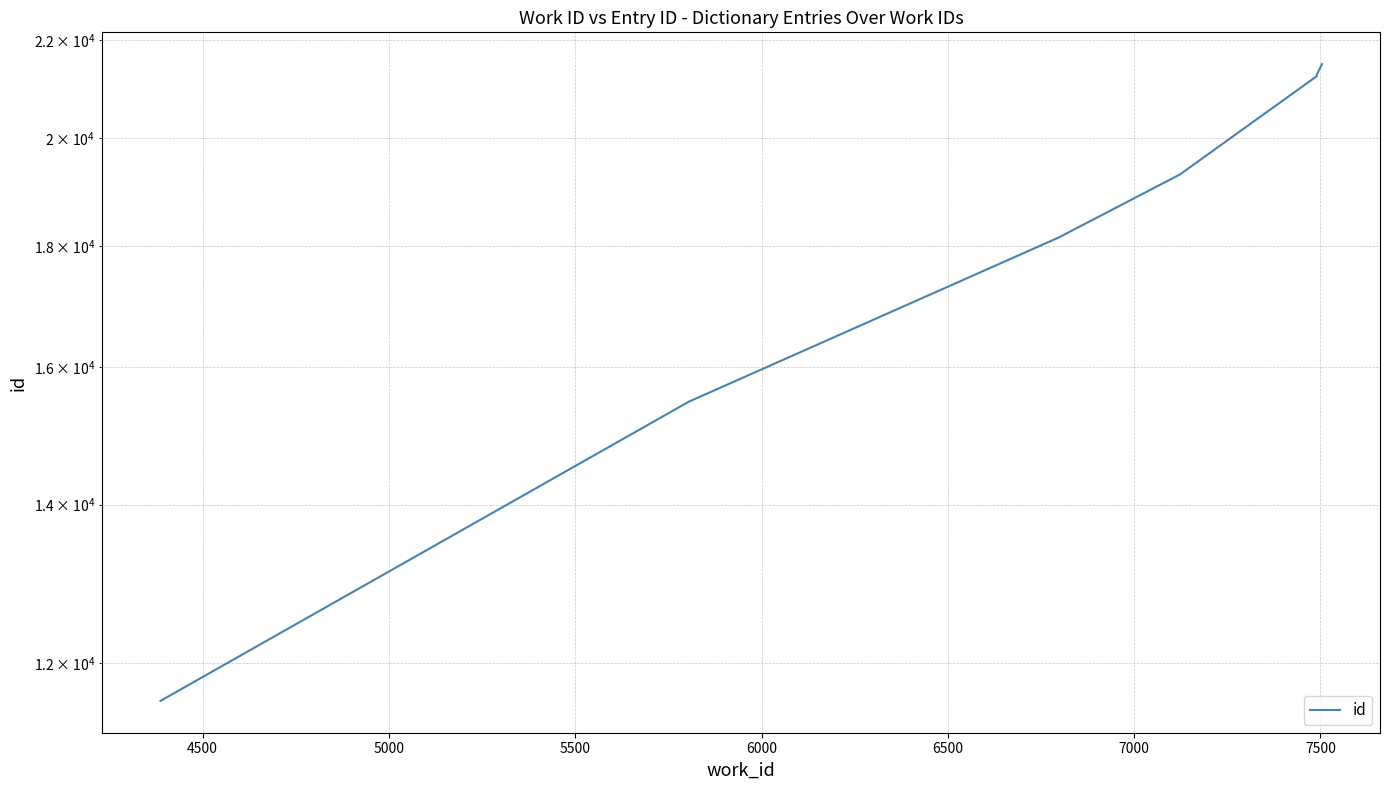

How many lines are shown in the chart?

1